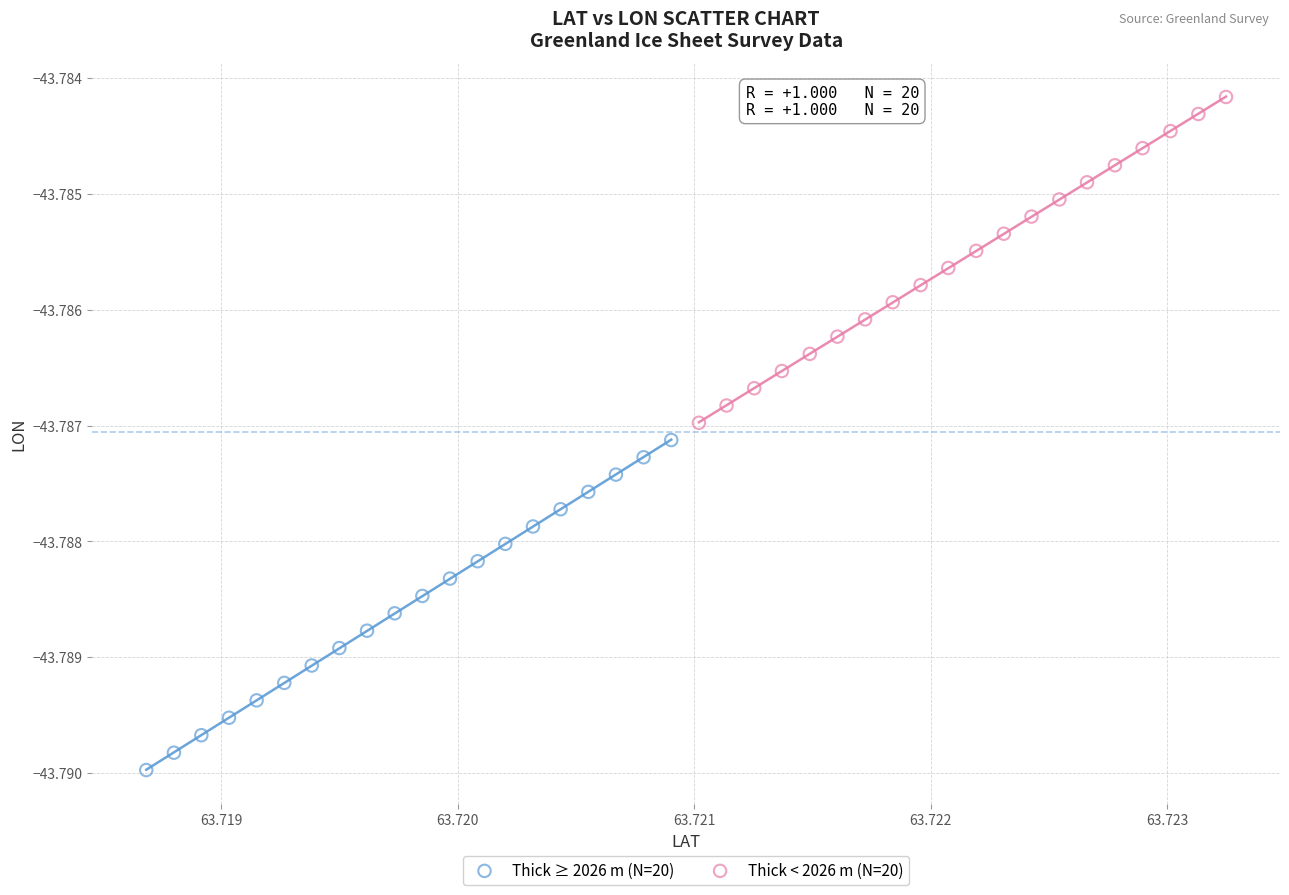

Which series contains the highest Y value?

Thick < 2026 m (N=20)